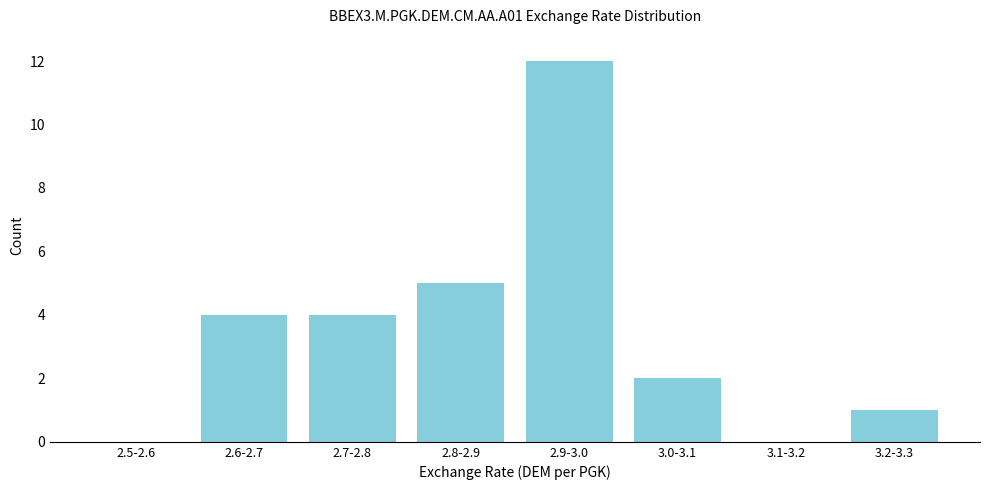

Reading left to right, what are all the values shown in this chart?

2.5-2.6=0	2.6-2.7=4	2.7-2.8=4	2.8-2.9=5	2.9-3.0=12	3.0-3.1=2	3.1-3.2=0	3.2-3.3=1